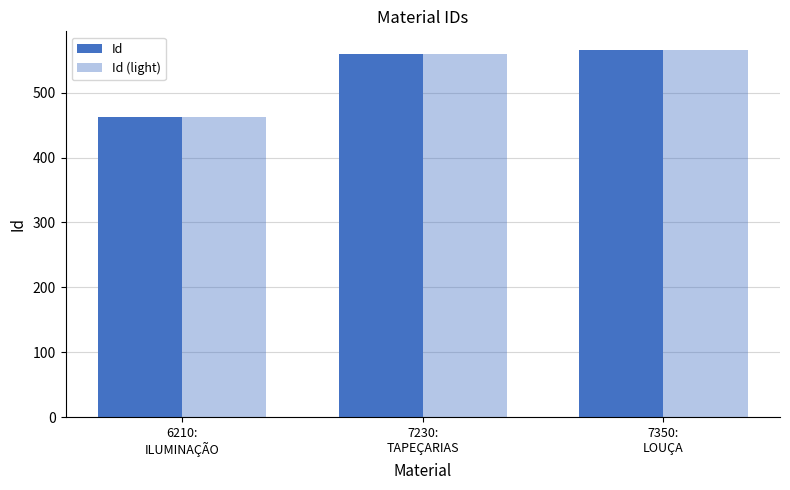

How many groups of bars are there?

3